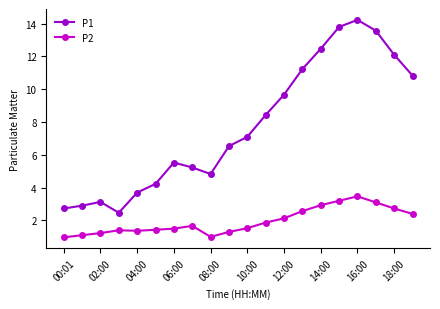

Which series has the largest total across all categories?

P1